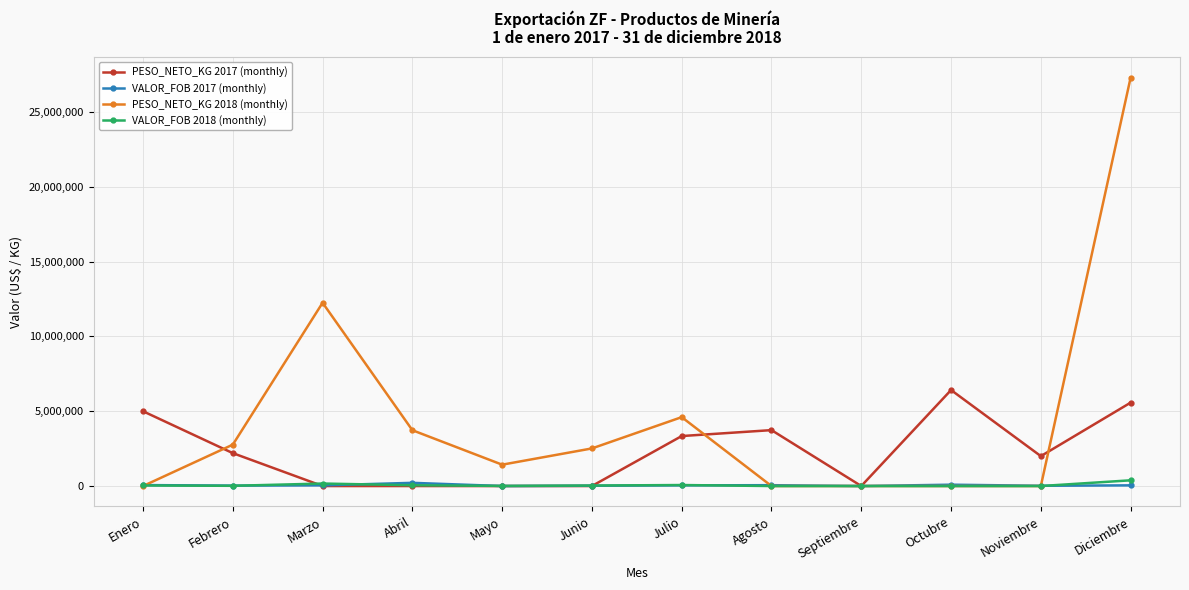

Is it true that PESO_NETO_KG 2017 (monthly) equals 2279550.7 at Enero?

False